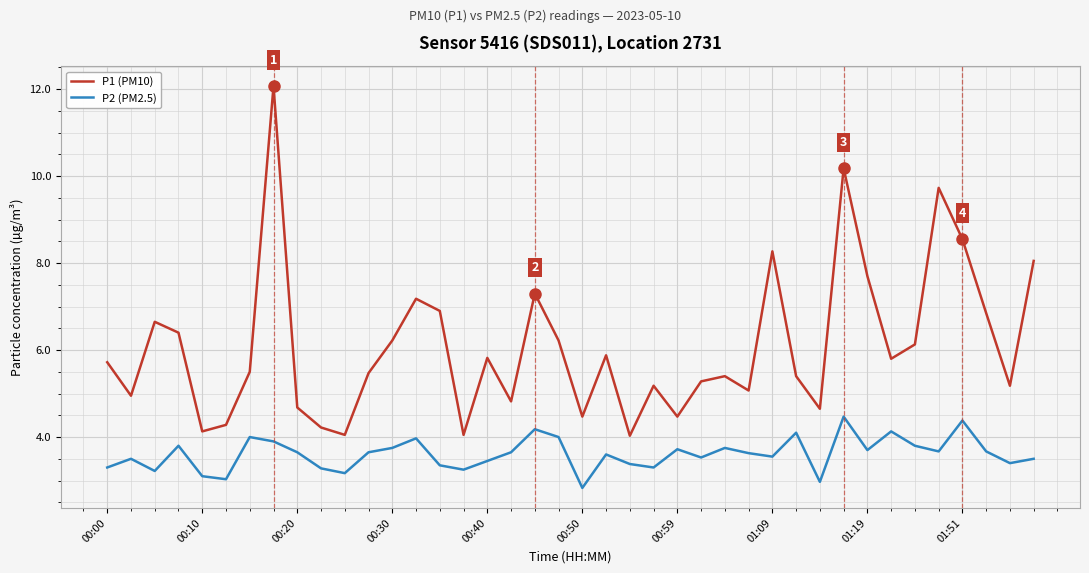

Rank the series by their maximum value, from lowest to highest.

P2 (PM2.5), P1 (PM10)